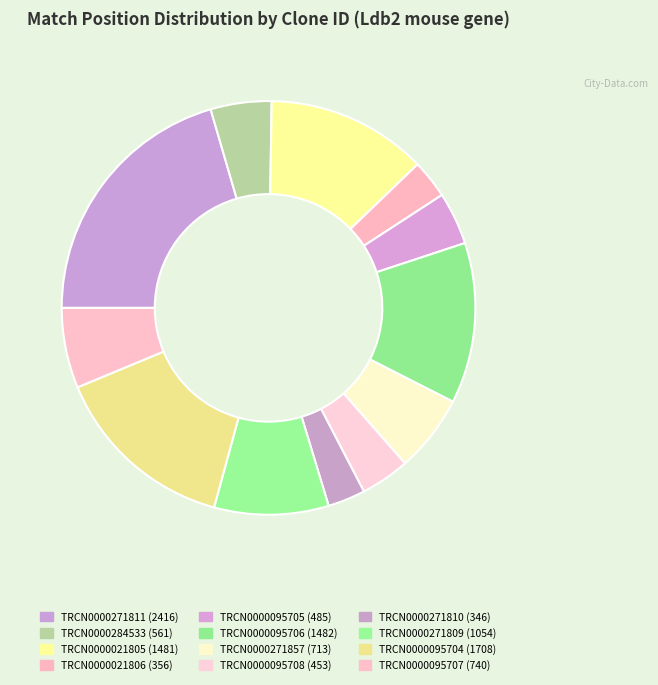

To the nearest percent, what percentage of the pie is TRCN0000271857?

6%